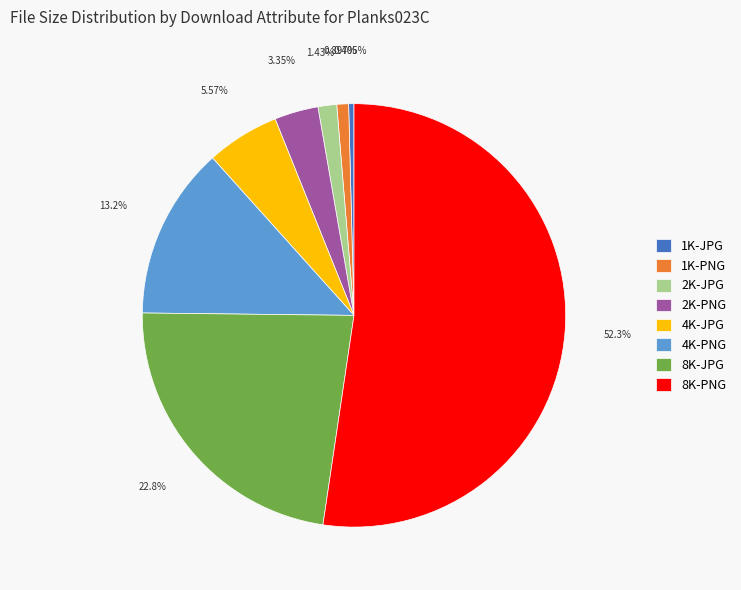

Is it true that 2K-JPG is 1% of the pie?

True